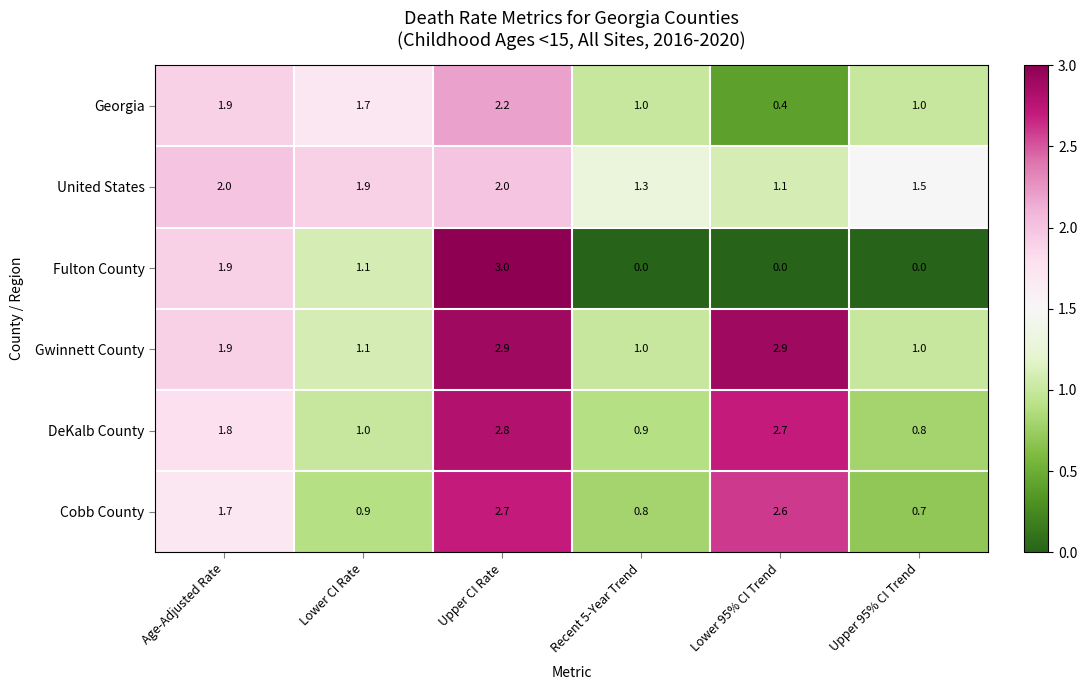

At which category is the sum across all series the highest?

Upper CI Rate